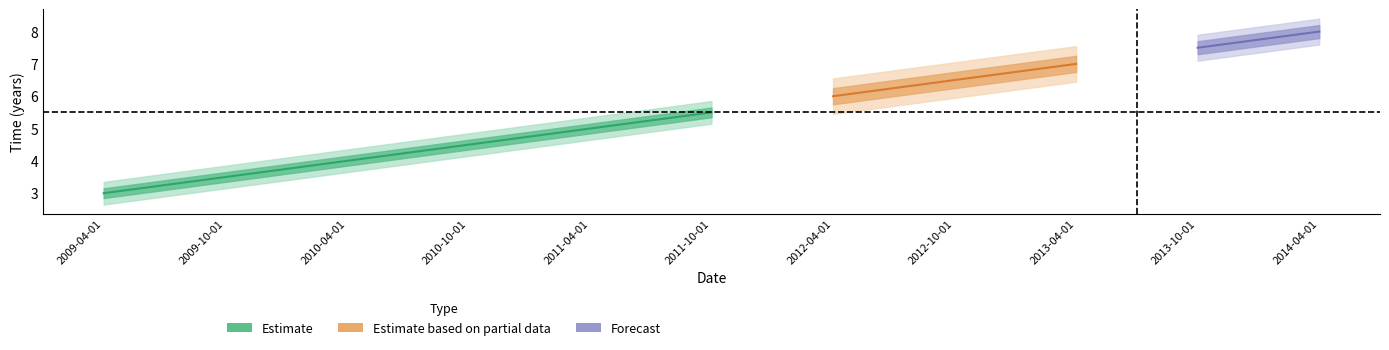

List the labels in order of value, smallest first.

2009-04-01, 2009-10-01, 2010-04-01, 2010-10-01, 2011-04-01, 2011-10-01, 2012-04-01, 2012-10-01, 2013-04-01, 2013-10-01, 2014-04-01